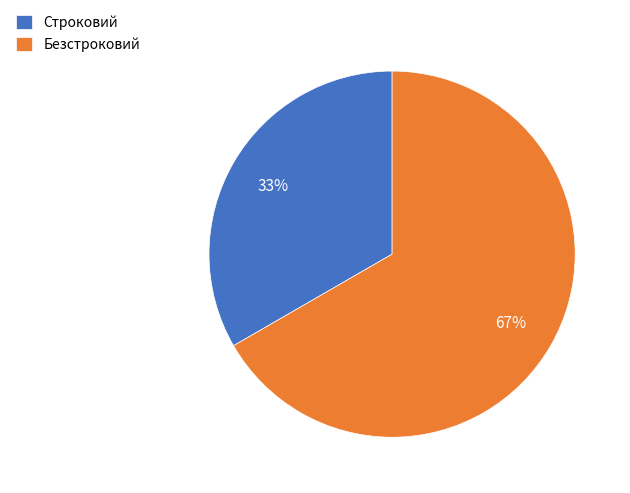

Which category has the biggest portion of the pie?

Безстроковий